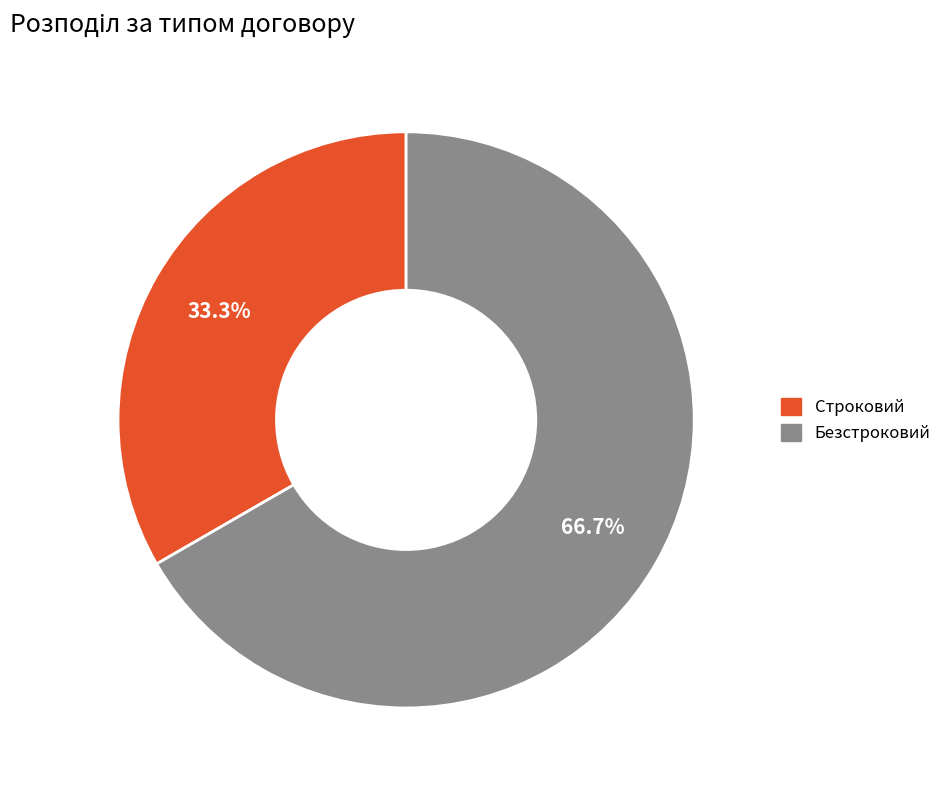

To the nearest percent, what percentage of the pie is Строковий?

33%